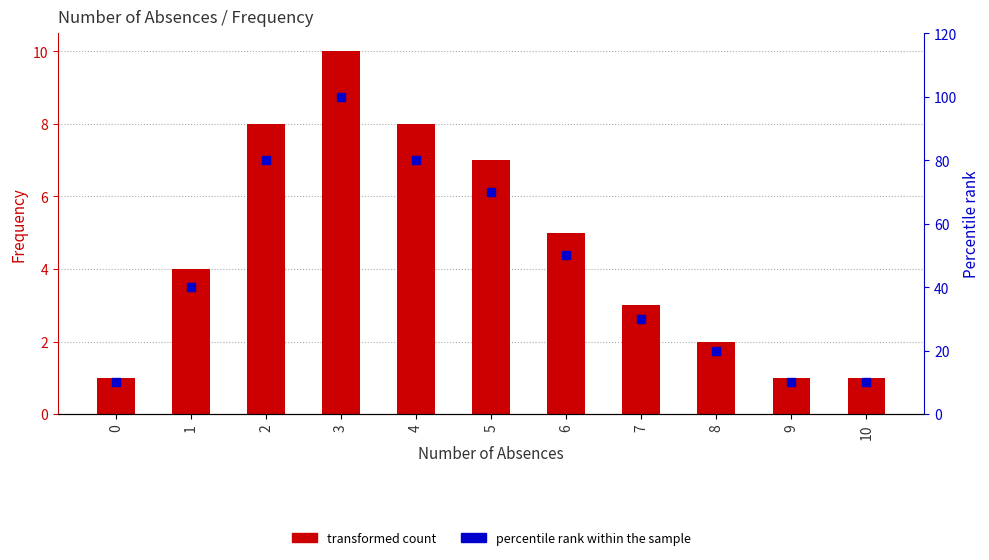

Is the value of Percentile rank at 3 greater than the value of Frequency at 5?

Yes